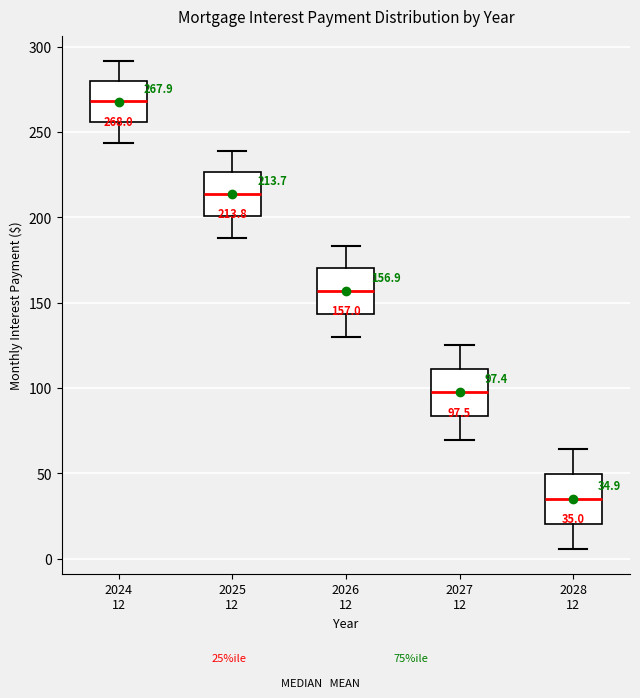

Which box's median line is the highest?

2024 12